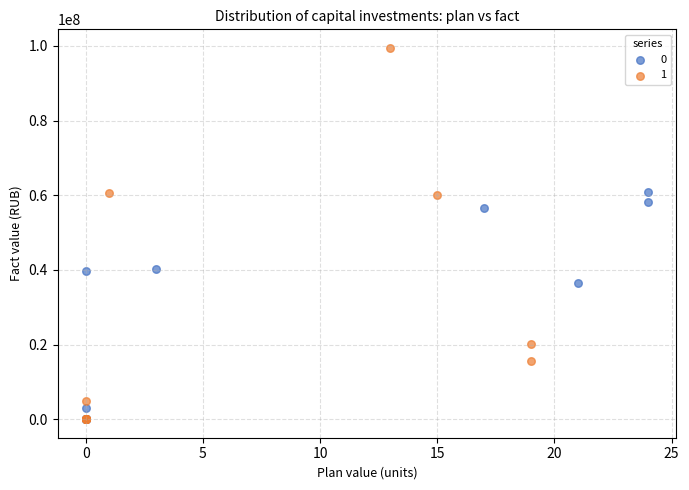

What are all the series names shown in the legend?

0, 1